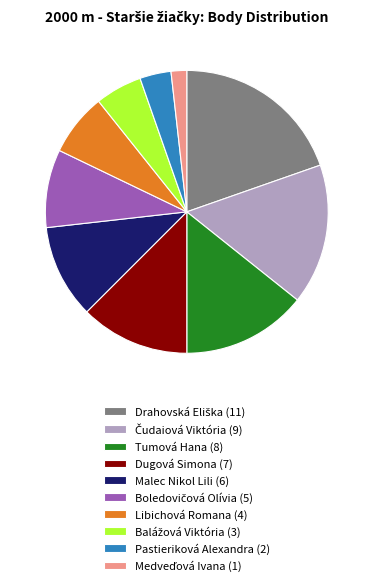

Which has a higher value, Pastieriková Alexandra (2) or Tumová Hana (8)?

Tumová Hana (8)